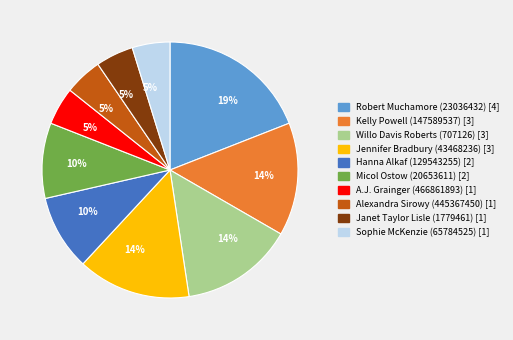

To the nearest percent, what percentage of the pie is Micol Ostow (20653611)?

10%